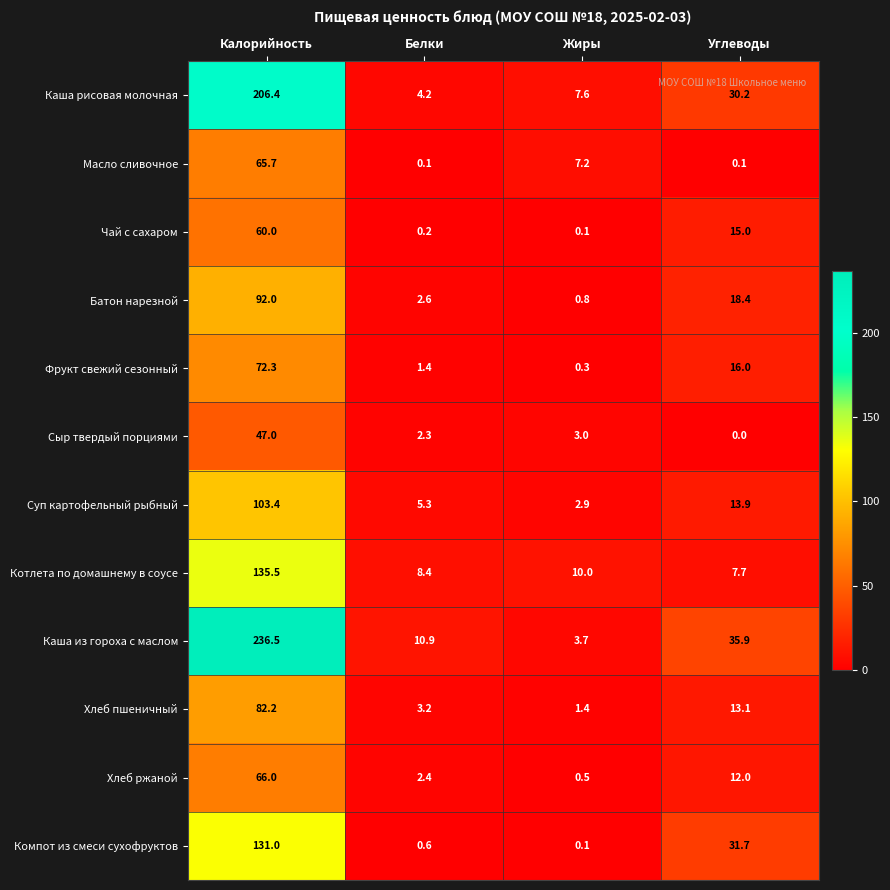

Is it true that Сыр твердый порциями equals 63.1 at Калорийность?

False